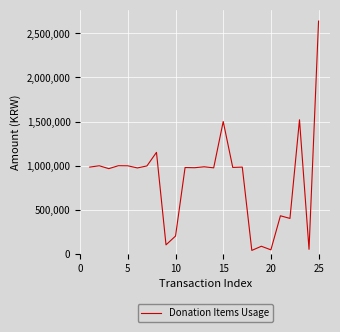

What is the difference between the maximum and minimum values?

2603100